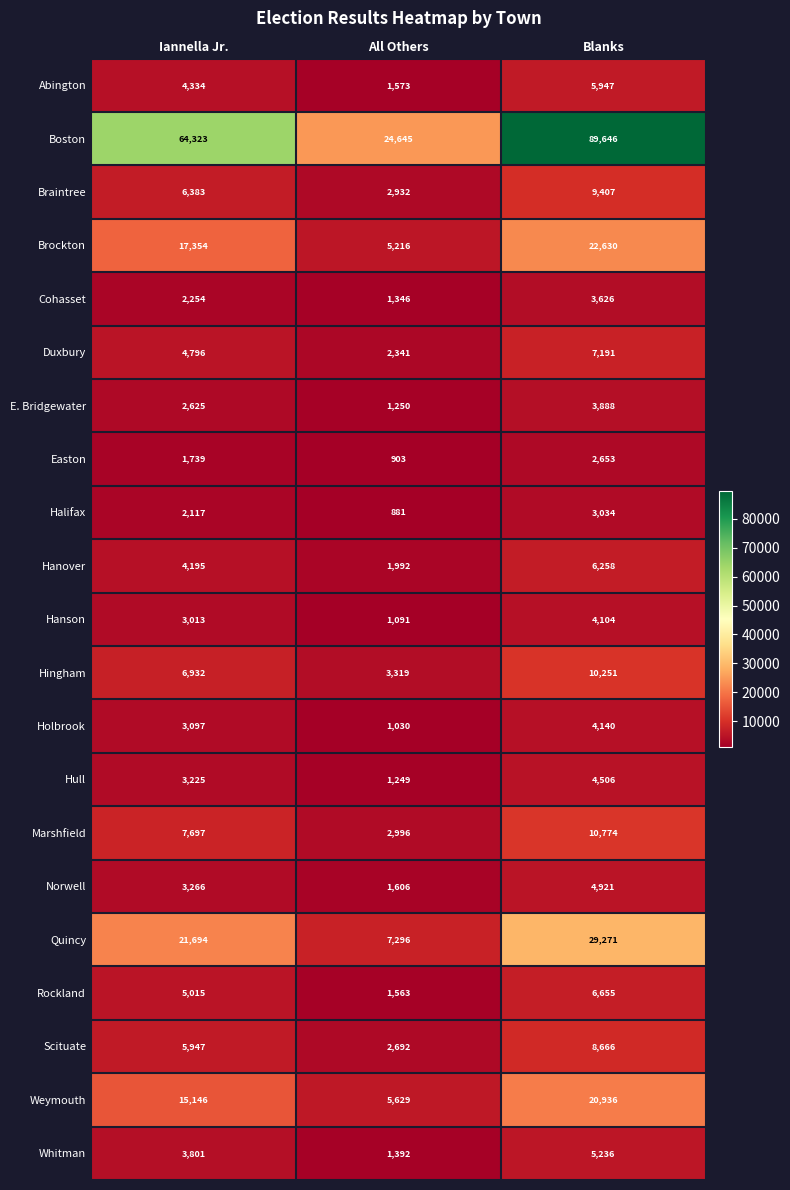

Count the Hanover values in the range 1992 to 6258.

3